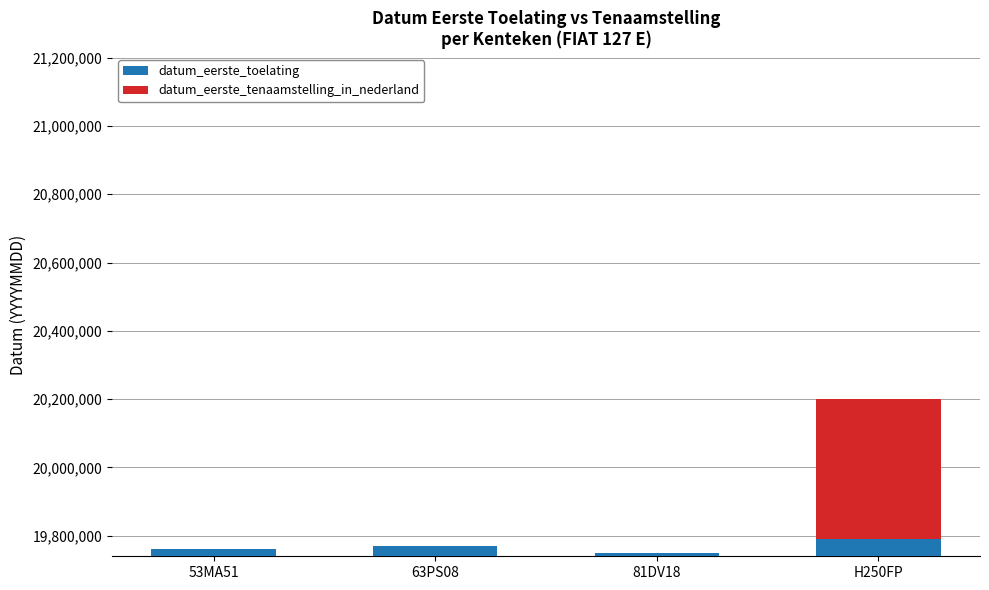

Is it true that datum_eerste_toelating equals 19750214 at 81DV18?

True